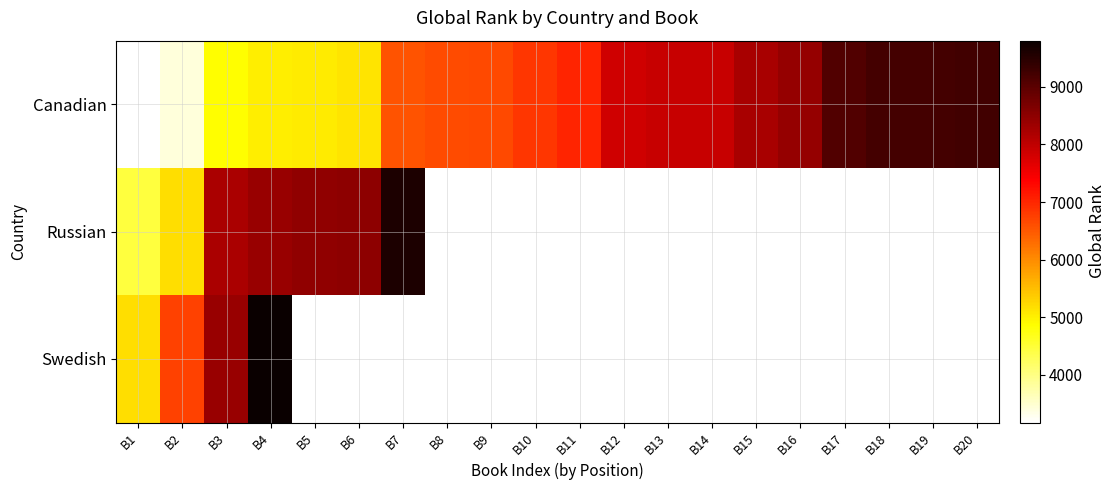

What is the approximate value of Swedish at B3?

8391.0